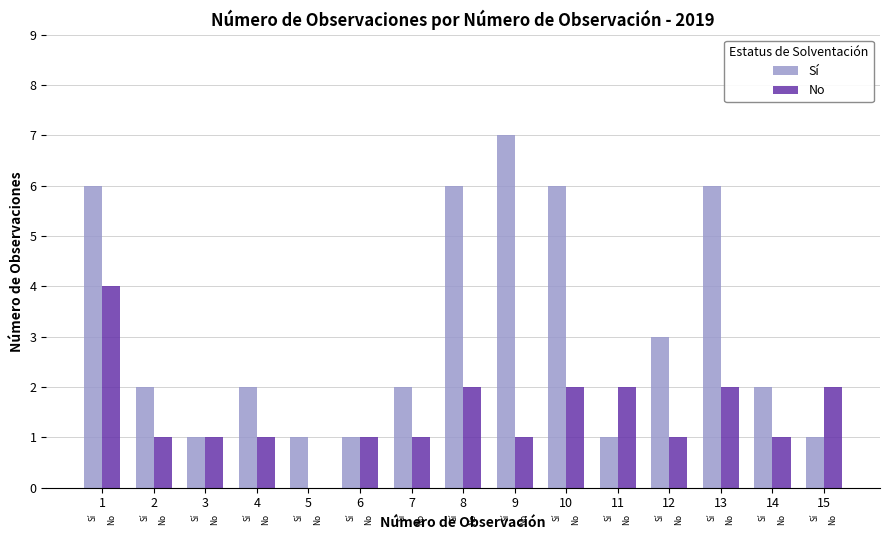

Which has a higher value, 9 or 7?

9